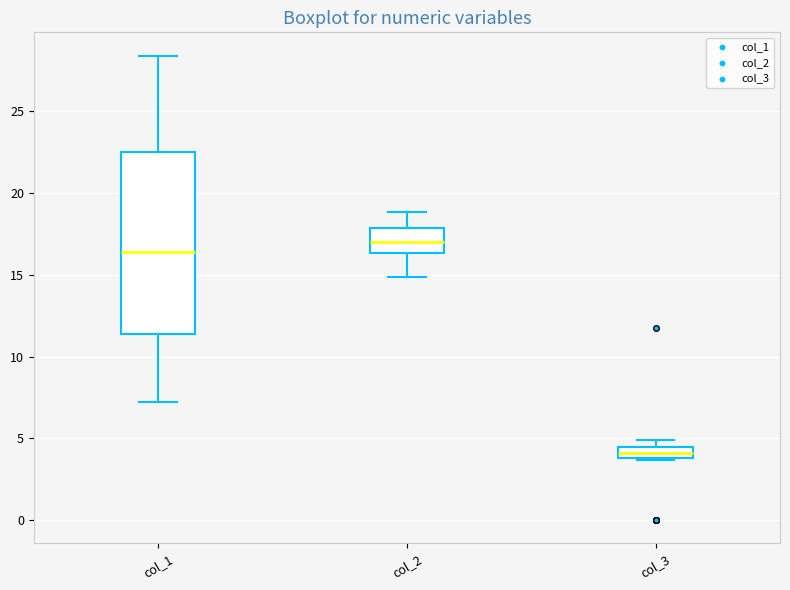

Comparing the boxes themselves (not the whiskers), which one is the tallest?

col_1